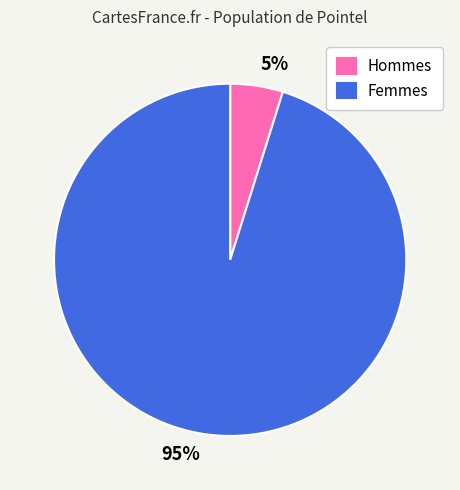

What percentage is the 95% slice, to the nearest percent?

95%